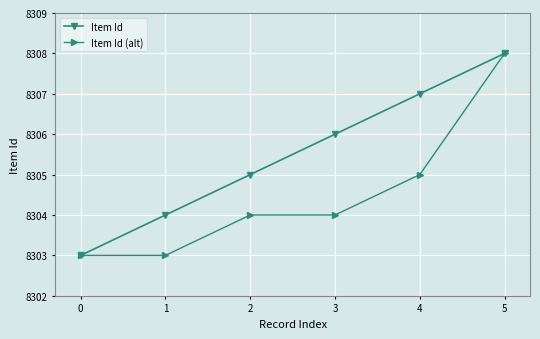

Rank the series at 3 from highest to lowest value.

Item Id, Item Id (alt)